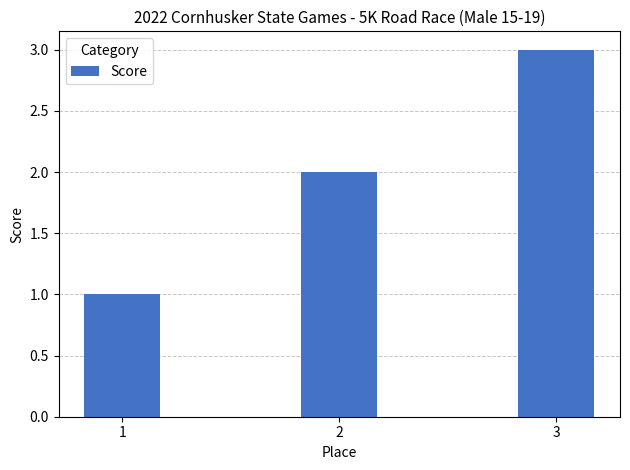

What is the difference between the second highest and minimum values?

1